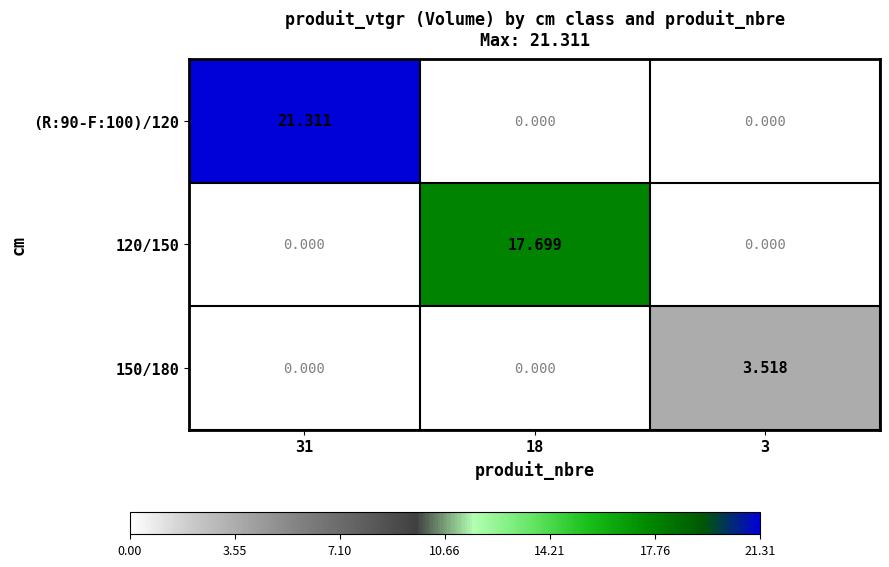

How many categories are shown in the chart?

3